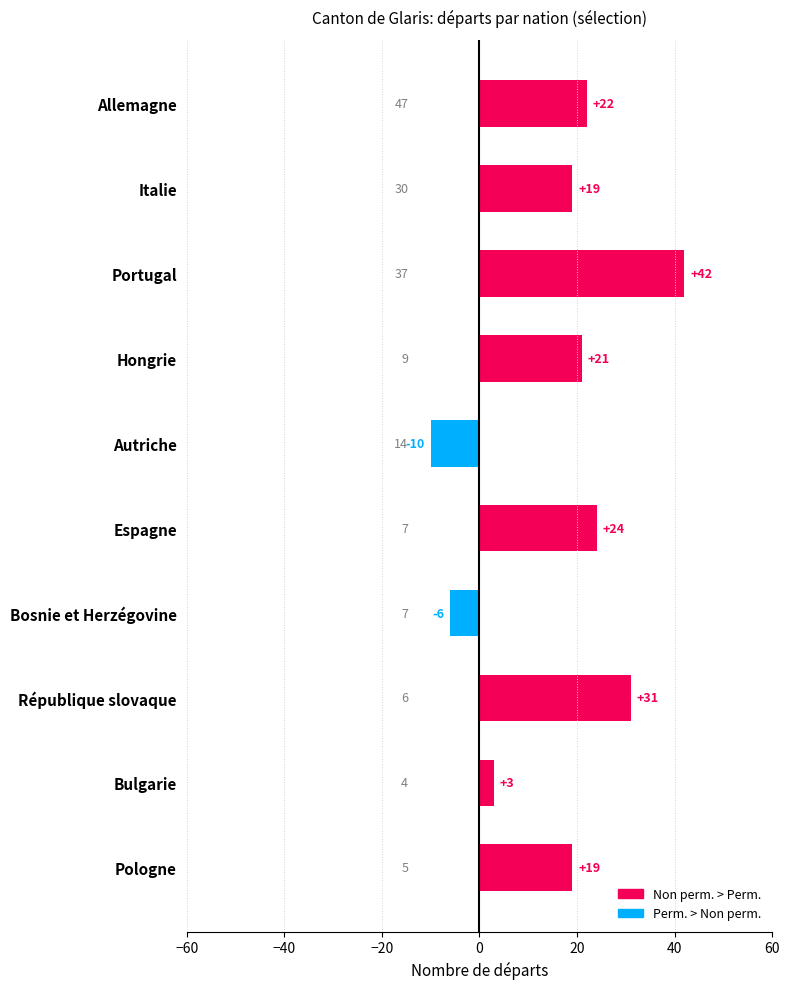

The value at République slovaque is 17. True or false?

False